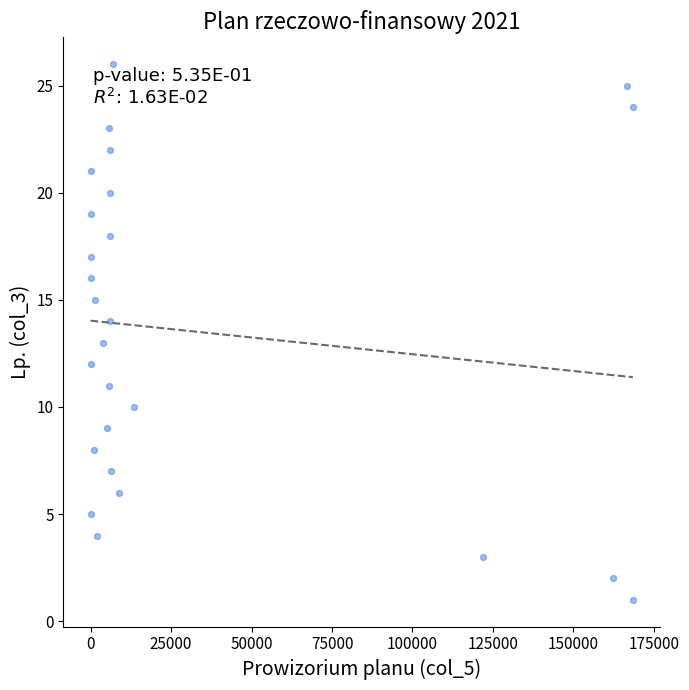

What is the range of Y values (max minus min)?

25